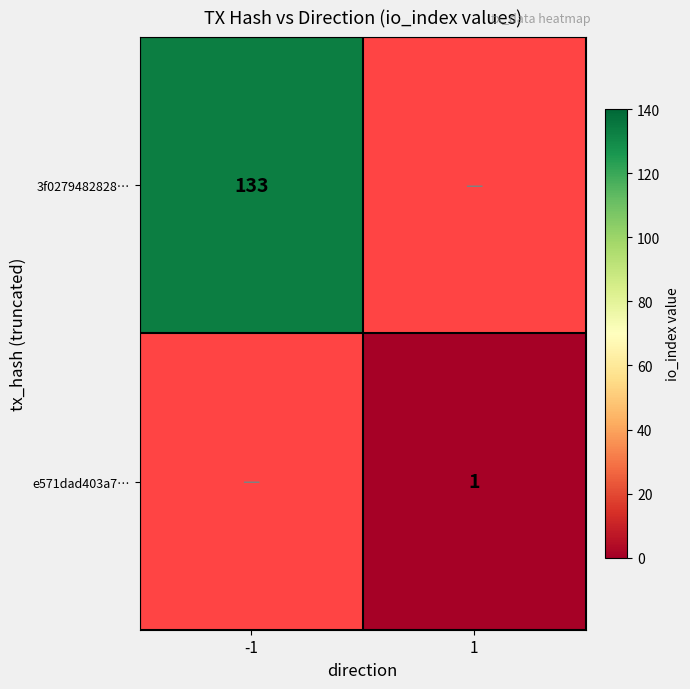

The 3f0279482828… series shows 216 at -1. True or false?

False